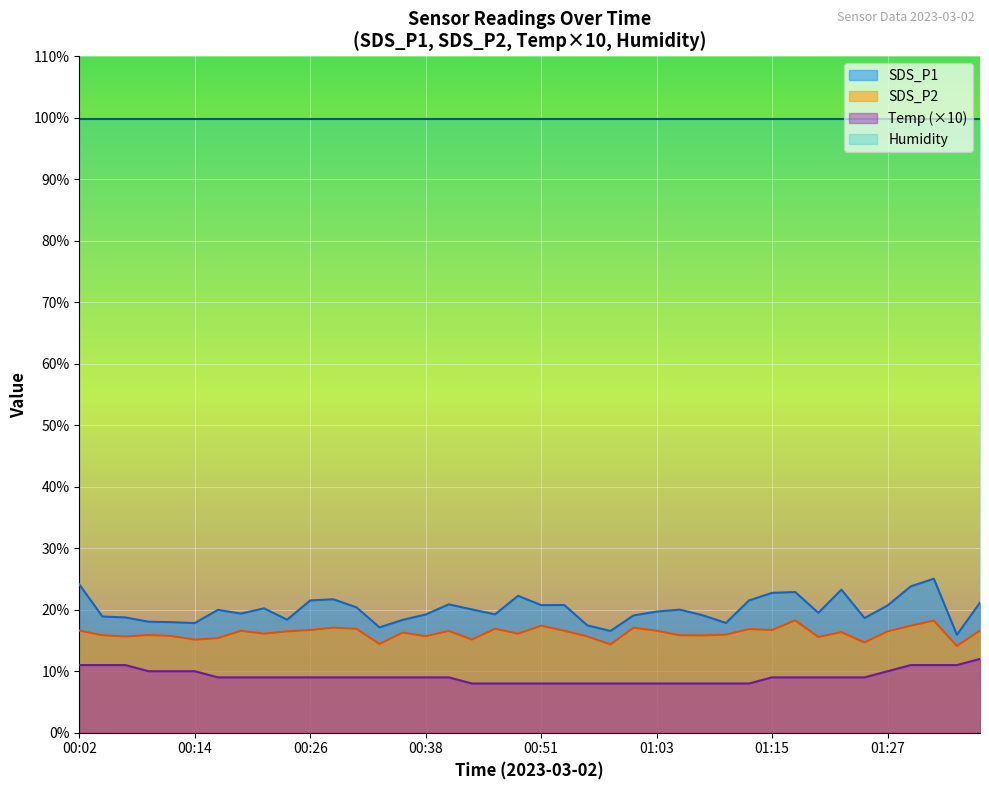

True or false: SDS_P2 has more than 1 points higher than both neighbors.

True